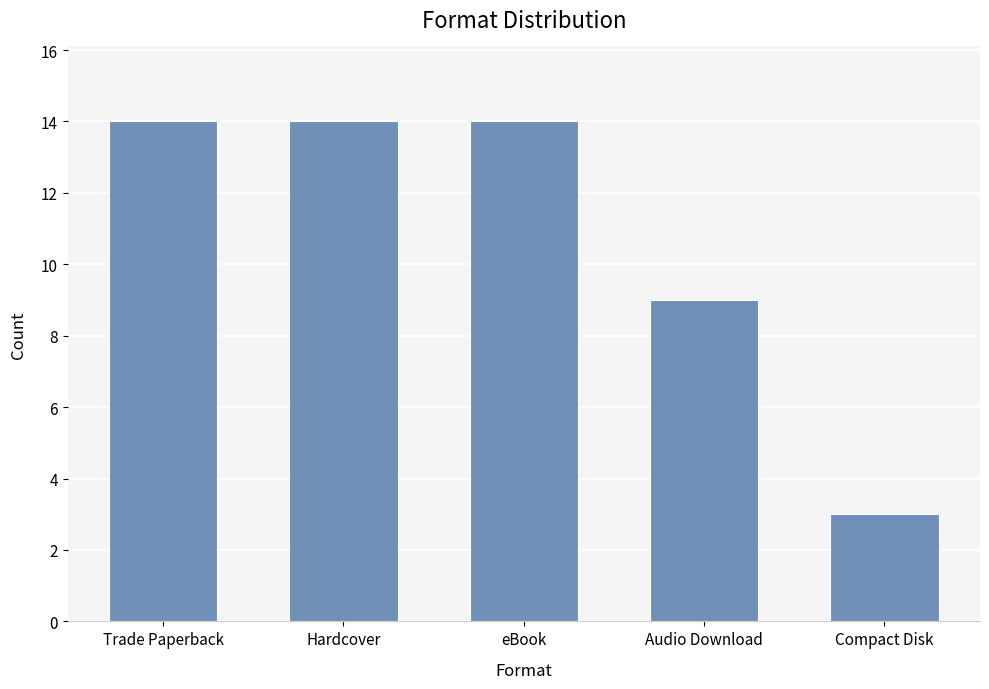

What is the label of the 5th bar from the left?

Compact Disk